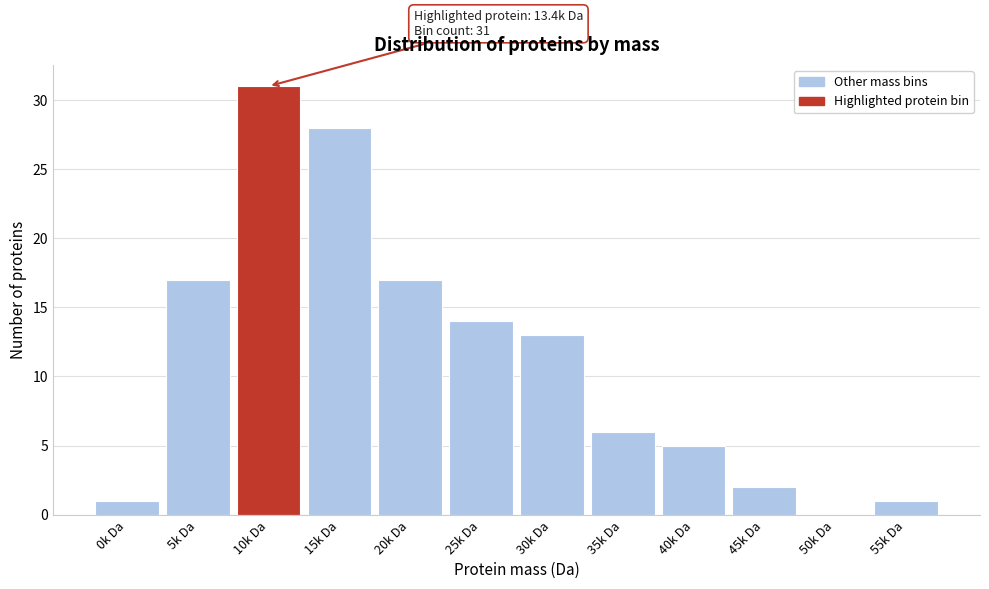

Reading left to right, what are all the values shown in this chart?

0k Da=1	5k Da=17	10k Da=31	15k Da=28	20k Da=17	25k Da=14	30k Da=13	35k Da=6	40k Da=5	45k Da=2	50k Da=0	55k Da=1